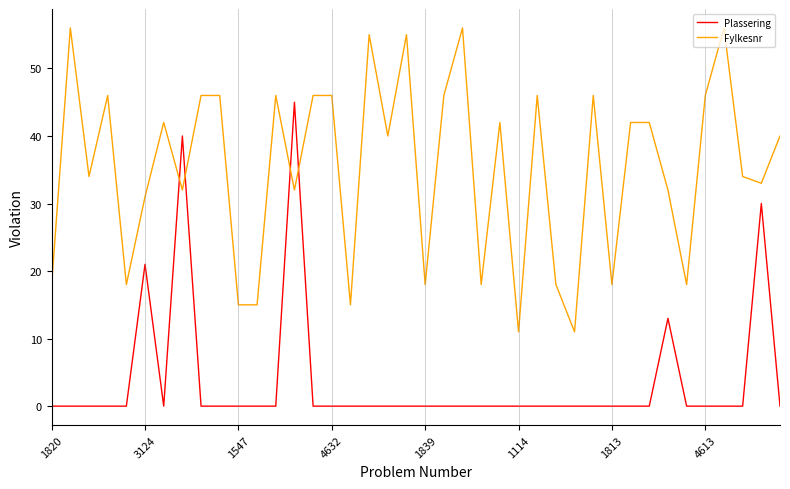

Reading left to right, extract all data points from this chart.

Plassering: 0	0	0	0	0	21	0	40	0	0	0	0	0	45	0	0	0	0	0	0	0	0	0	0	0	0	0	0	0	0	0	0	0	13	0	0	0	0	30	0
Fylkesnr: 18	56	34	46	18	31	42	32	46	46	15	15	46	32	46	46	15	55	40	55	18	46	56	18	42	11	46	18	11	46	18	42	42	32	18	46	56	34	33	40